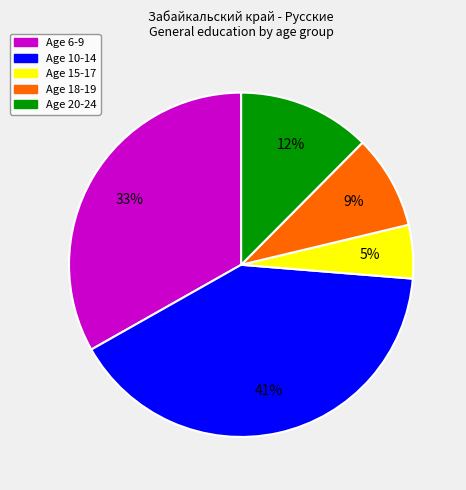

What is the smallest slice in the pie chart?

Age 15-17